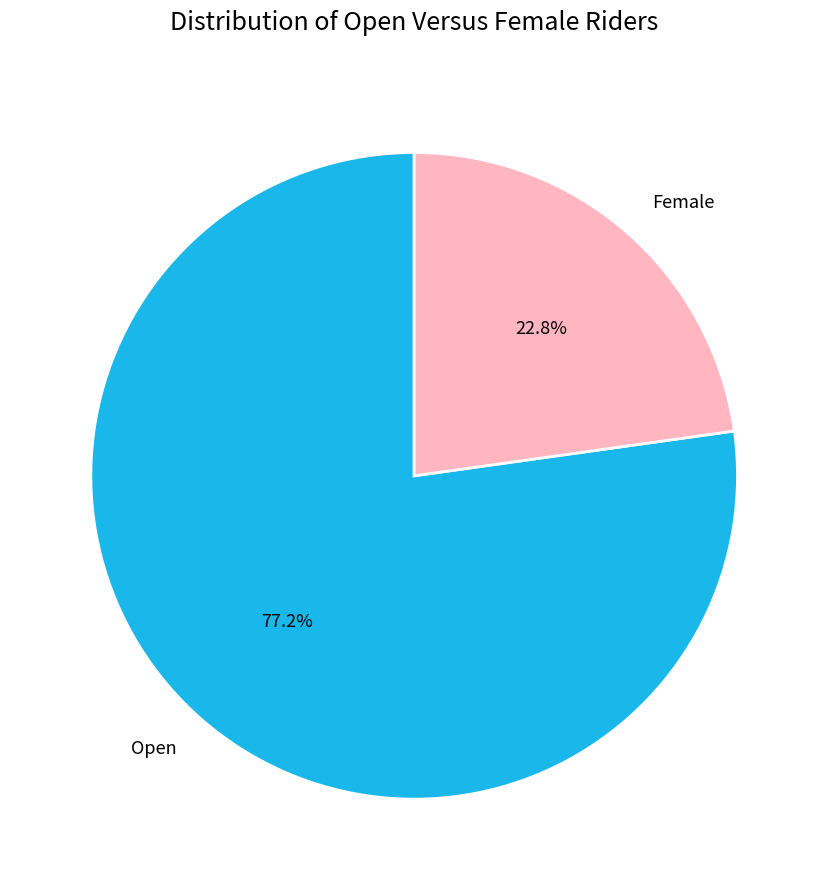

The Open slice represents 91% of the pie. True or false?

False